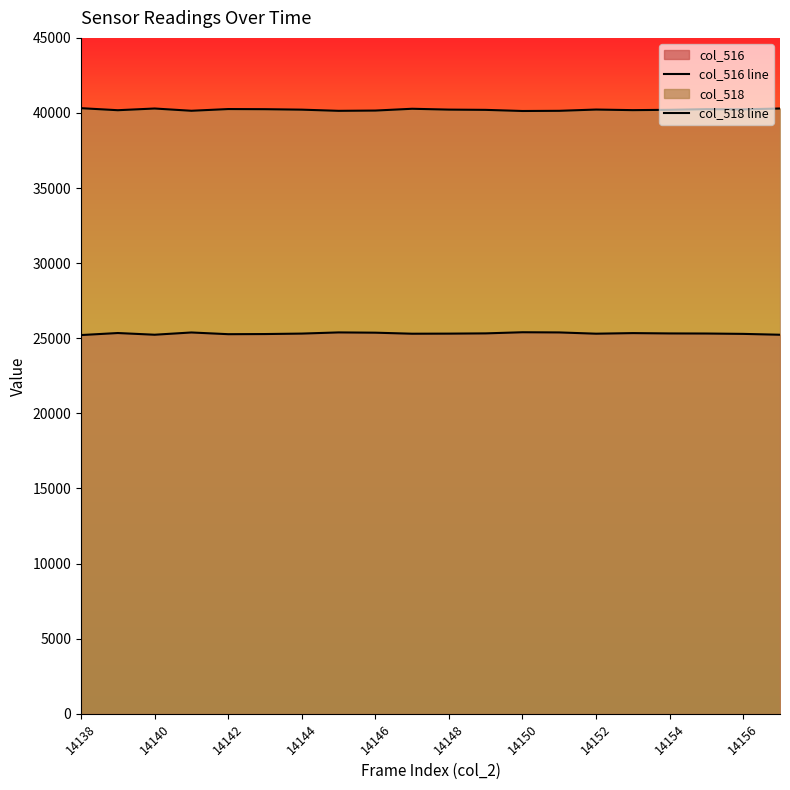

How many lines are shown in the chart?

2